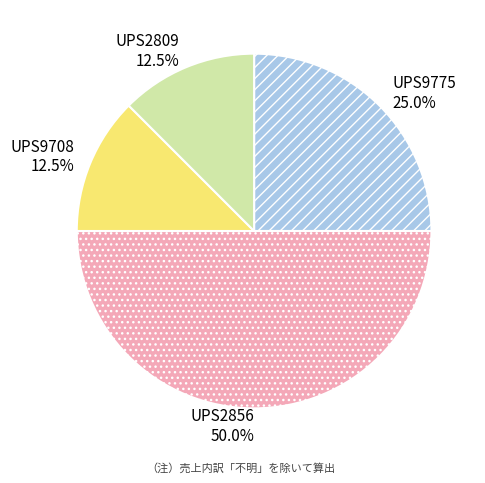

What percentage do UPS9708 and UPS2856 together represent?

62.5%